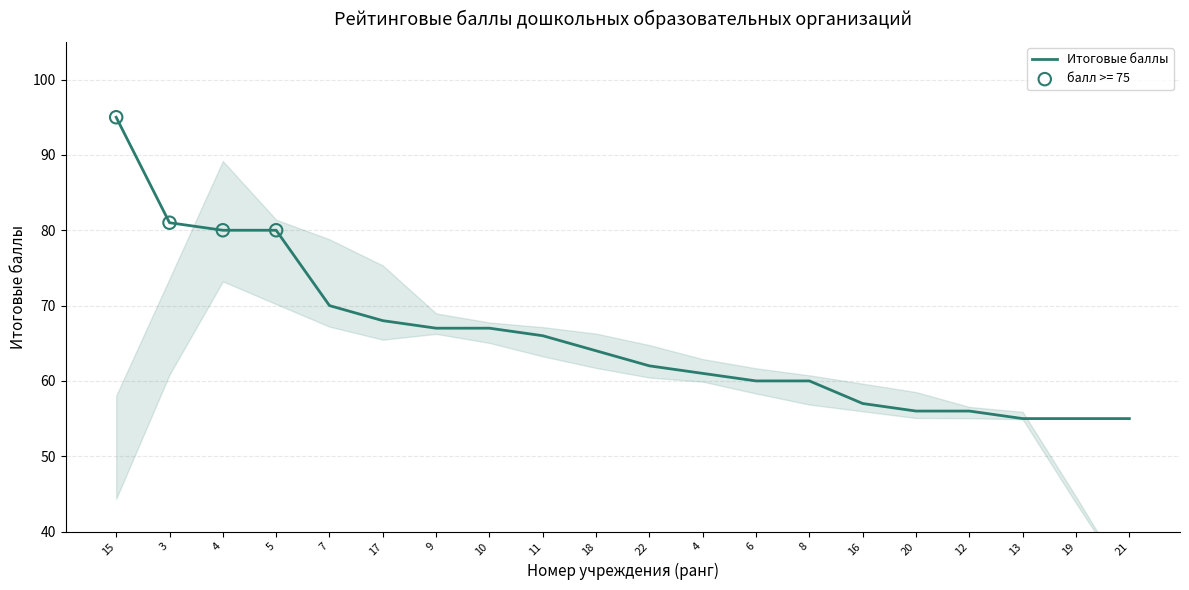

Which has a higher value, 11 or 13?

11